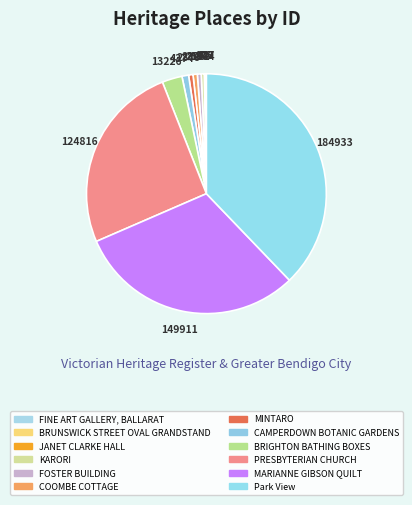

Which slice is the largest?

Park View